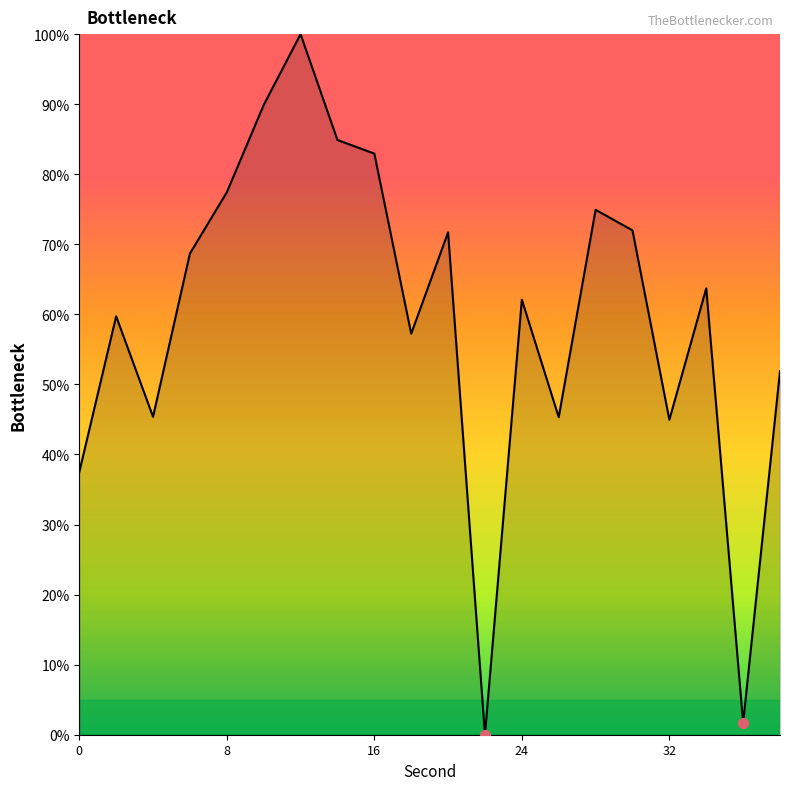

How many lines are shown in the chart?

1